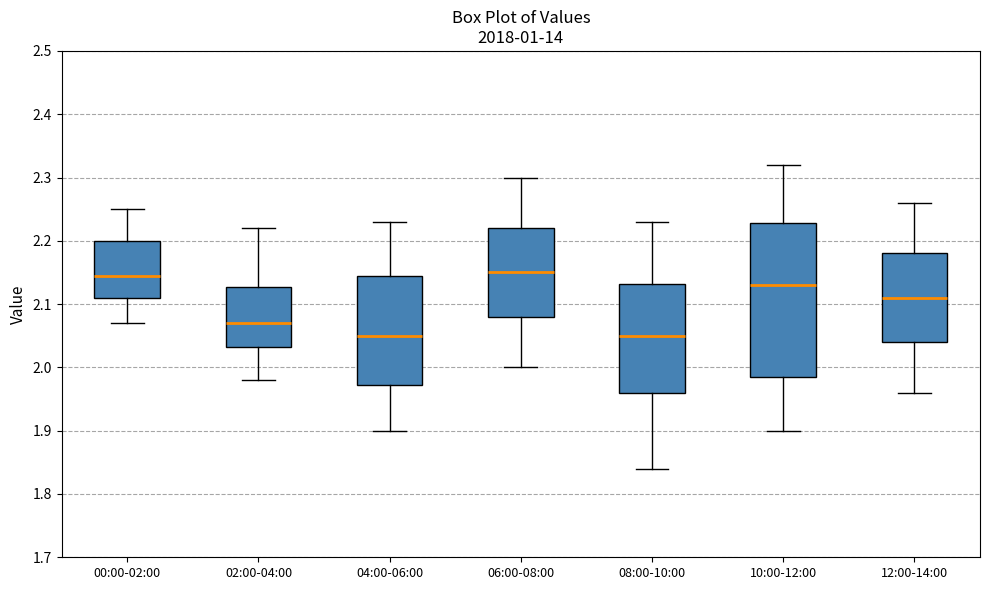

Reading left to right, transcribe this box plot: for each box, give where its median line is, the range the box spans, and where its two whiskers end, as read against the y-axis. The values are not printed on the chart, so give them approximately, as read against the axis.

00:00-02:00: median 2.15, box 2.11 to 2.20, whiskers 2.07 to 2.25
02:00-04:00: median 2.07, box 2.03 to 2.13, whiskers 1.98 to 2.22
04:00-06:00: median 2.05, box 1.97 to 2.15, whiskers 1.90 to 2.23
06:00-08:00: median 2.15, box 2.08 to 2.22, whiskers 2.00 to 2.30
08:00-10:00: median 2.05, box 1.96 to 2.13, whiskers 1.84 to 2.23
10:00-12:00: median 2.13, box 1.99 to 2.23, whiskers 1.90 to 2.32
12:00-14:00: median 2.11, box 2.04 to 2.18, whiskers 1.96 to 2.26